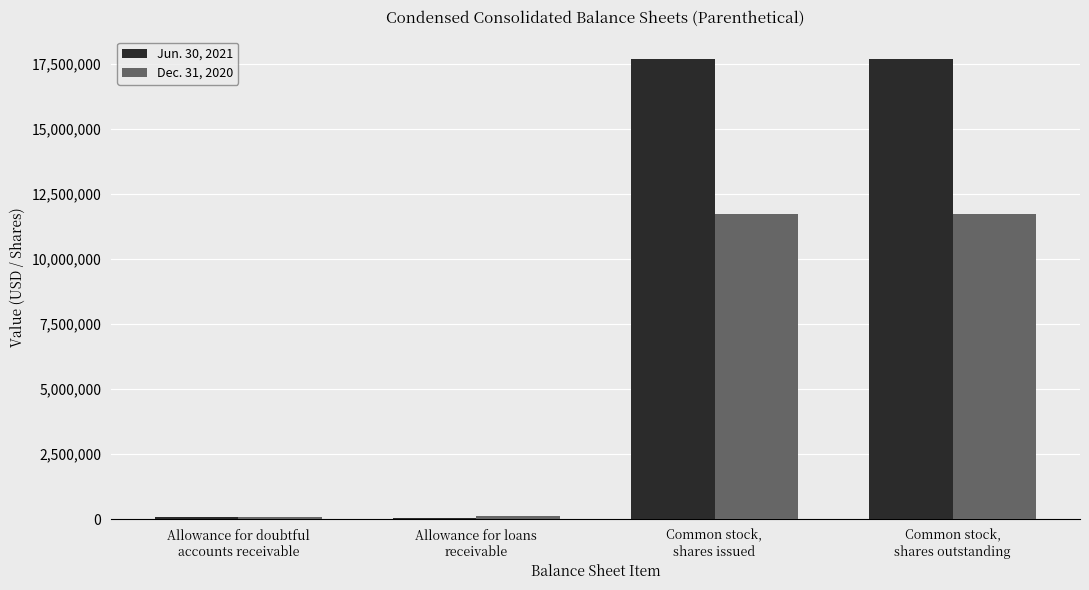

At which label is Jun. 30, 2021 closest to 8875364?

Allowance for doubtful
accounts receivable